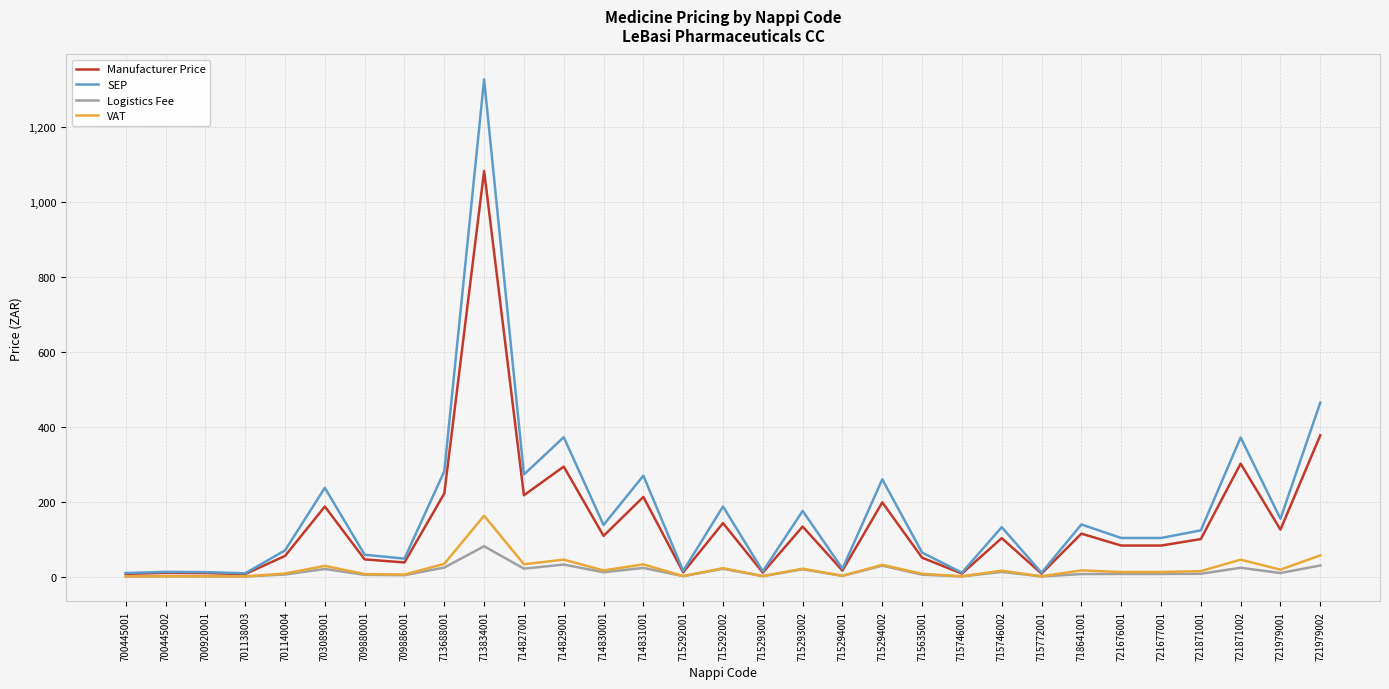

What is the difference between the maximum and minimum values in the Manufacturer Price series?

1075.1